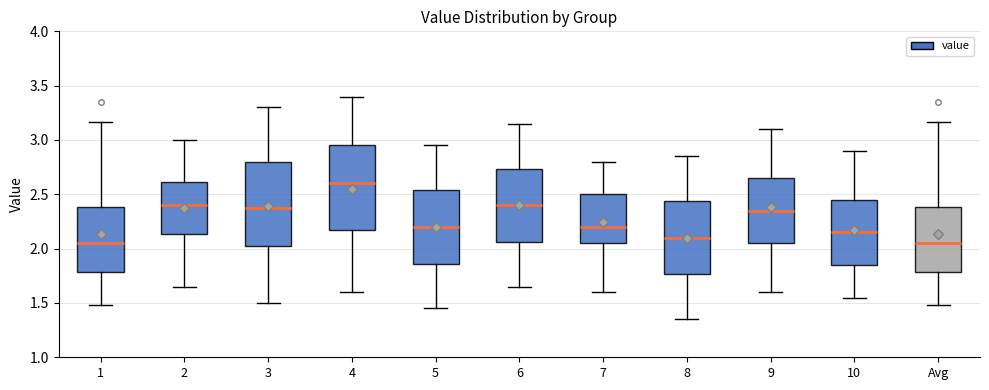

Which box has the highest median line?

4